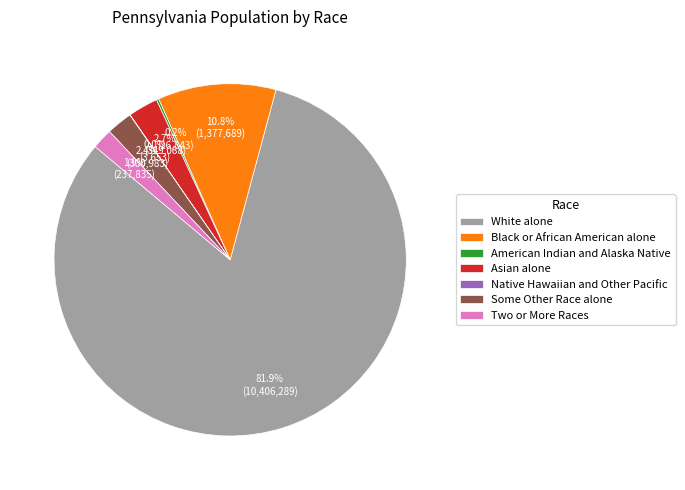

What is the total percentage of Some Other Race alone and Asian alone?

5.1%